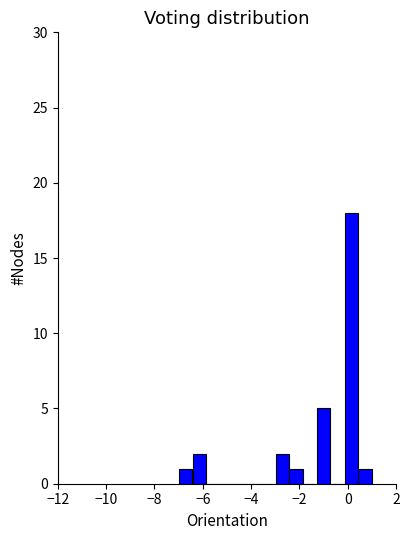

Read against the x-axis, roughly where is the centre of the tallest bar?

0.2